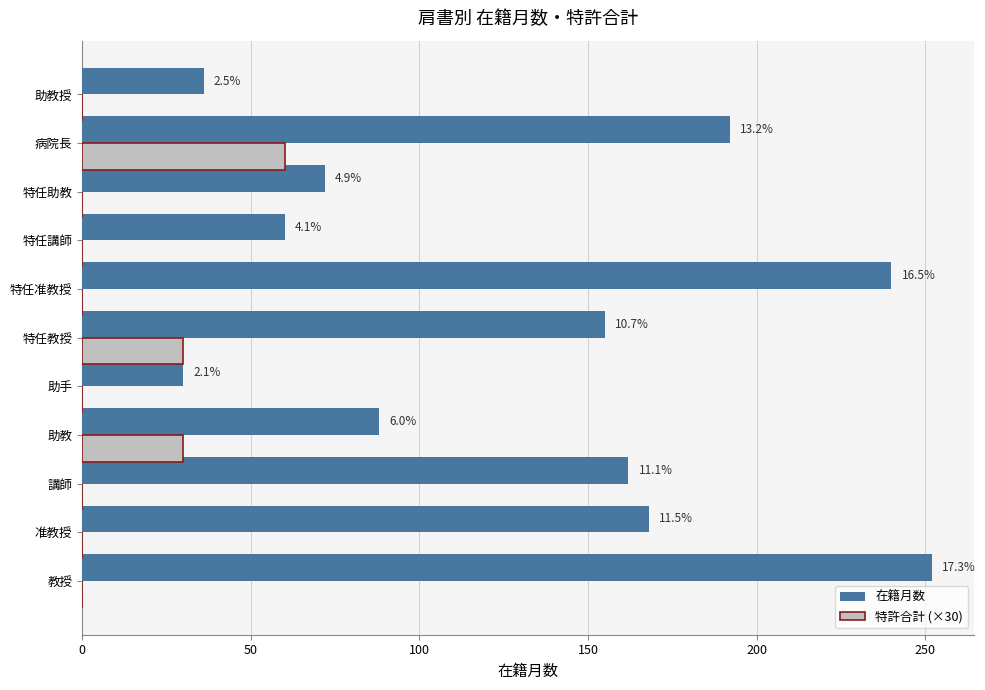

What are all the series names shown in the legend?

在籍月数, 特許合計 (×30)